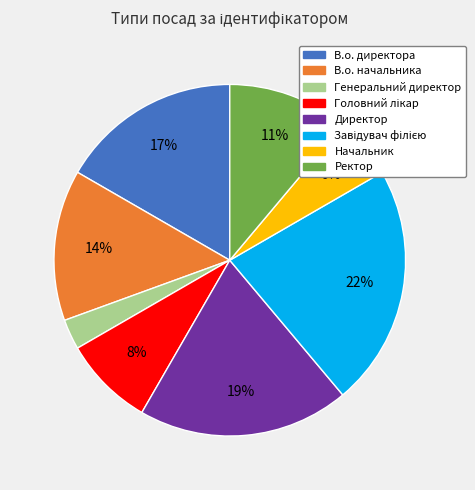

Does any single category account for the majority?

No